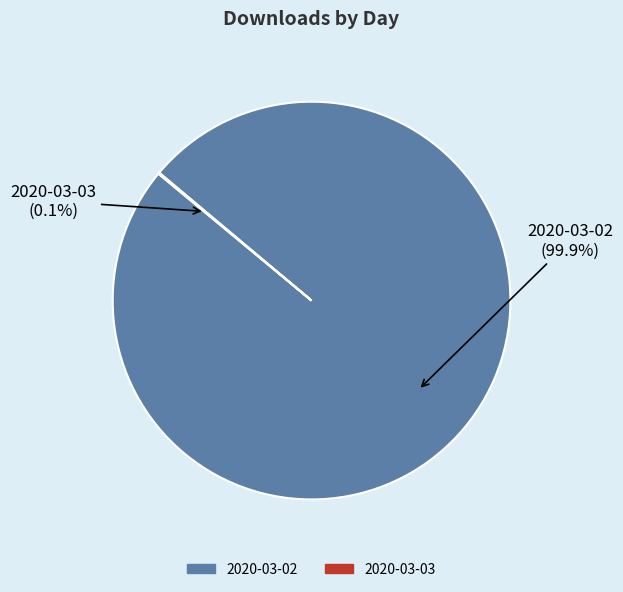

Which category has the biggest portion of the pie?

2020-03-02